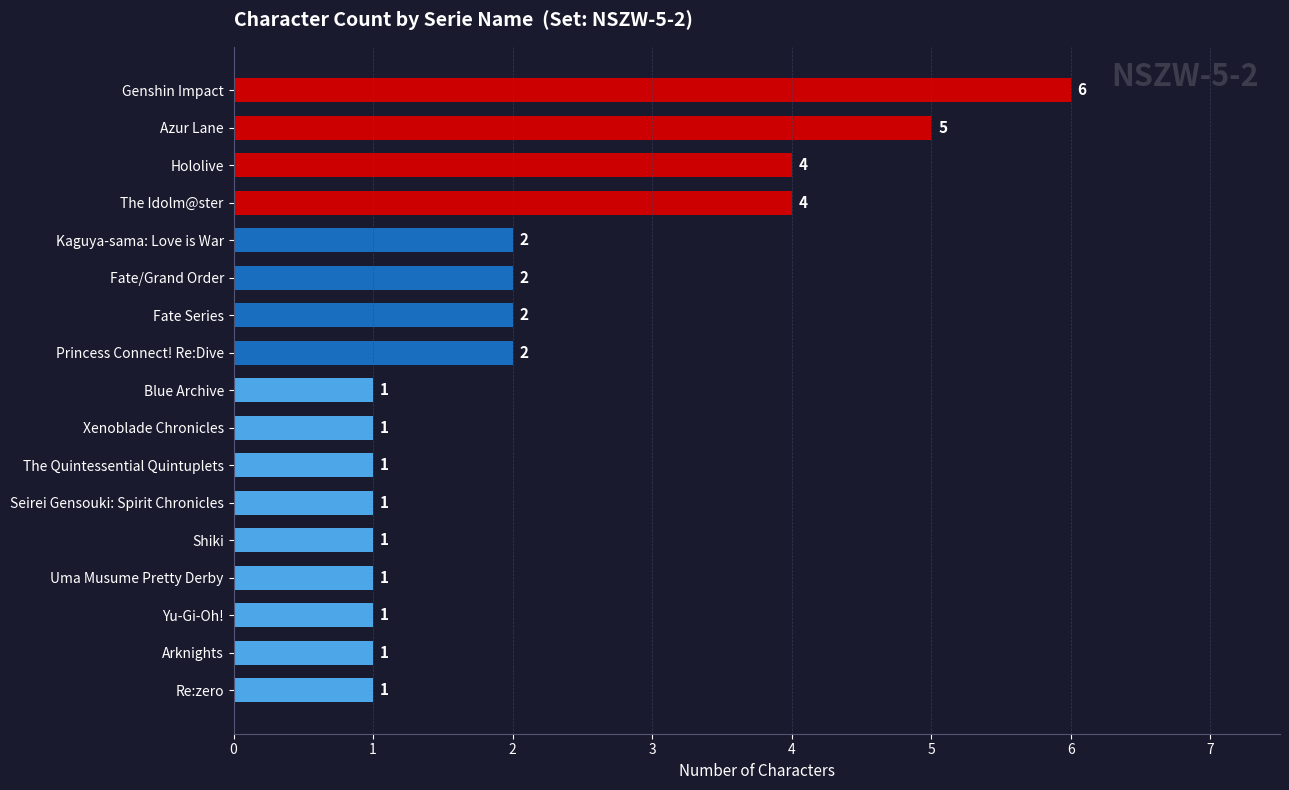

True or false: the data shows 1 at Princess Connect! Re:Dive.

False